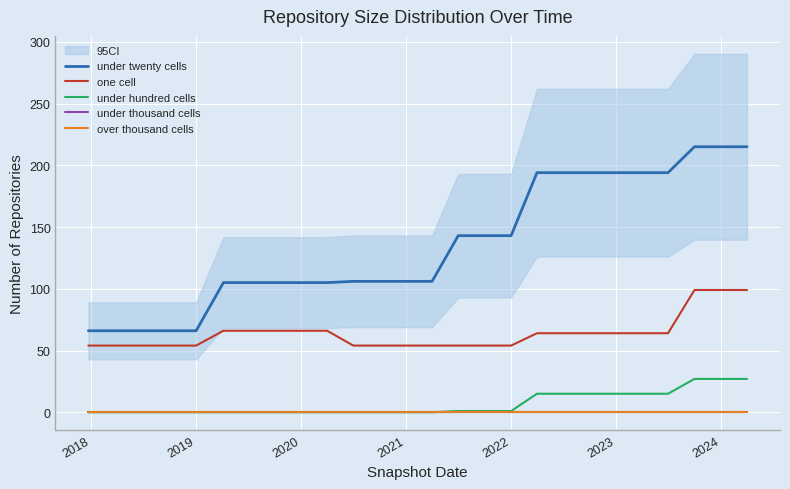

True or false: over thousand cells and under thousand cells cross at least once.

False